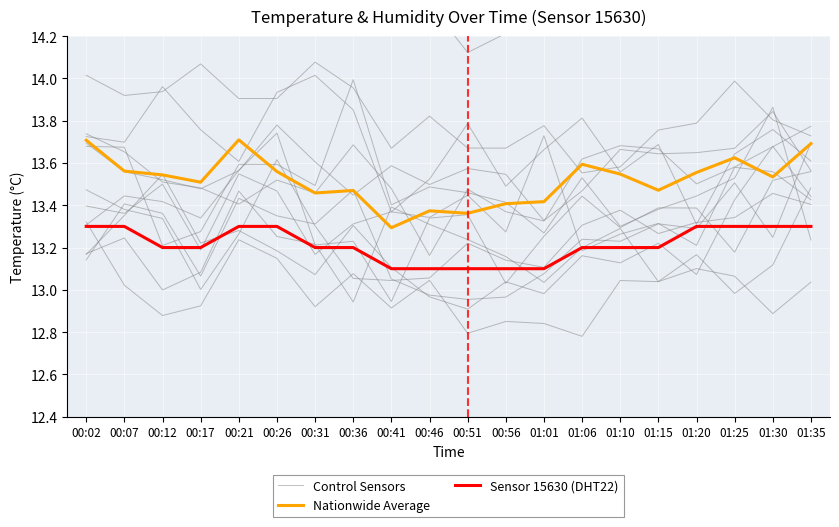

Count the Nationwide Average values in the range 13 to 14.

20